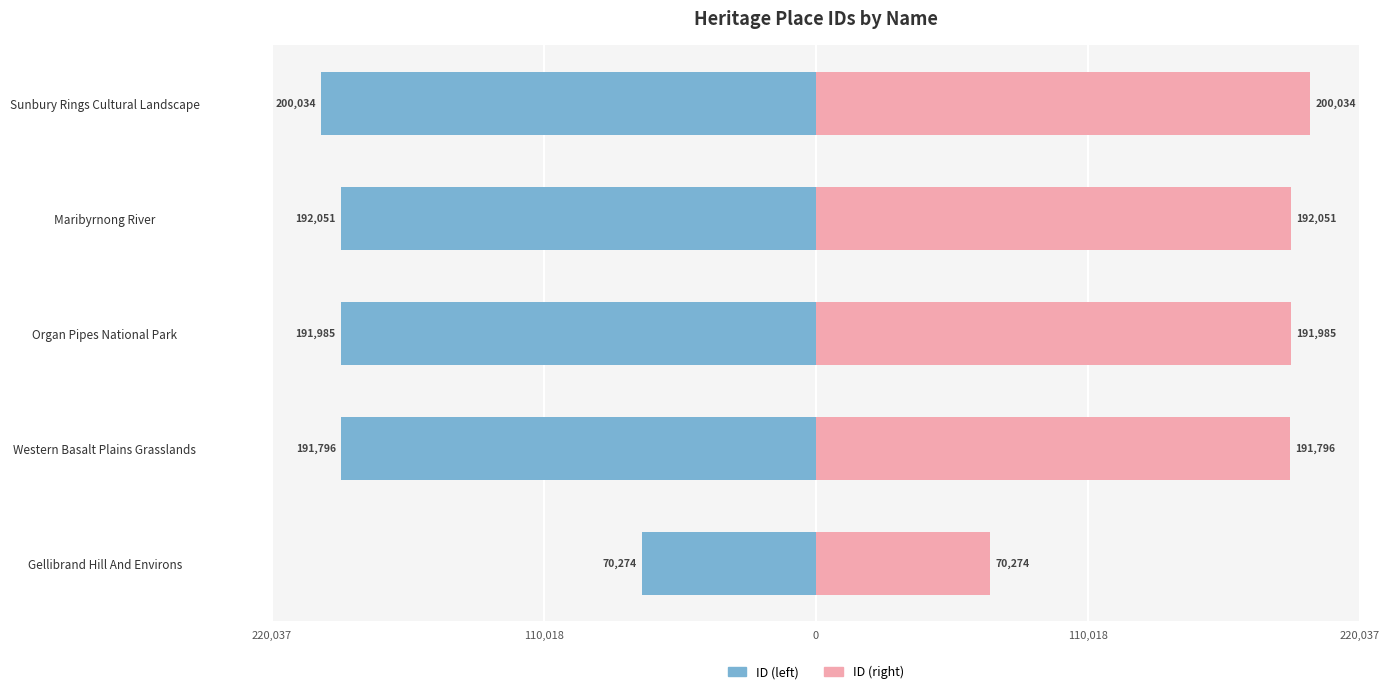

Count the number of categories in the chart.

5